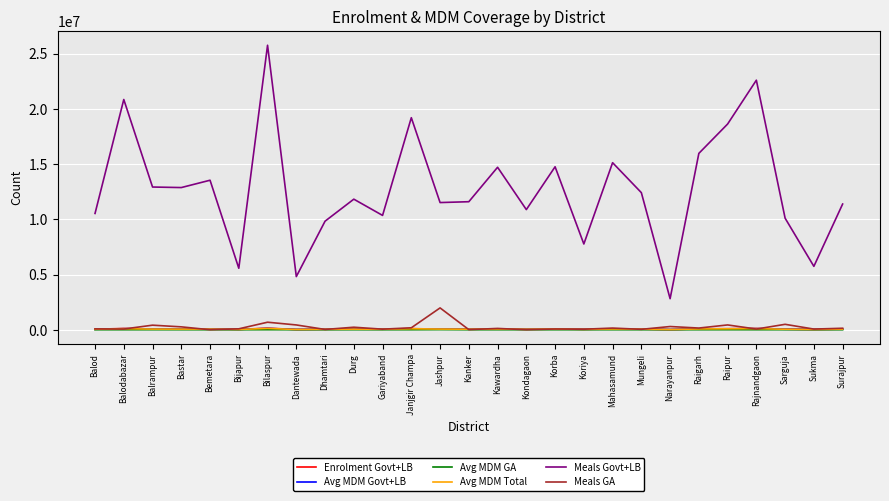

Which series has the widest spread of values?

Meals Govt+LB